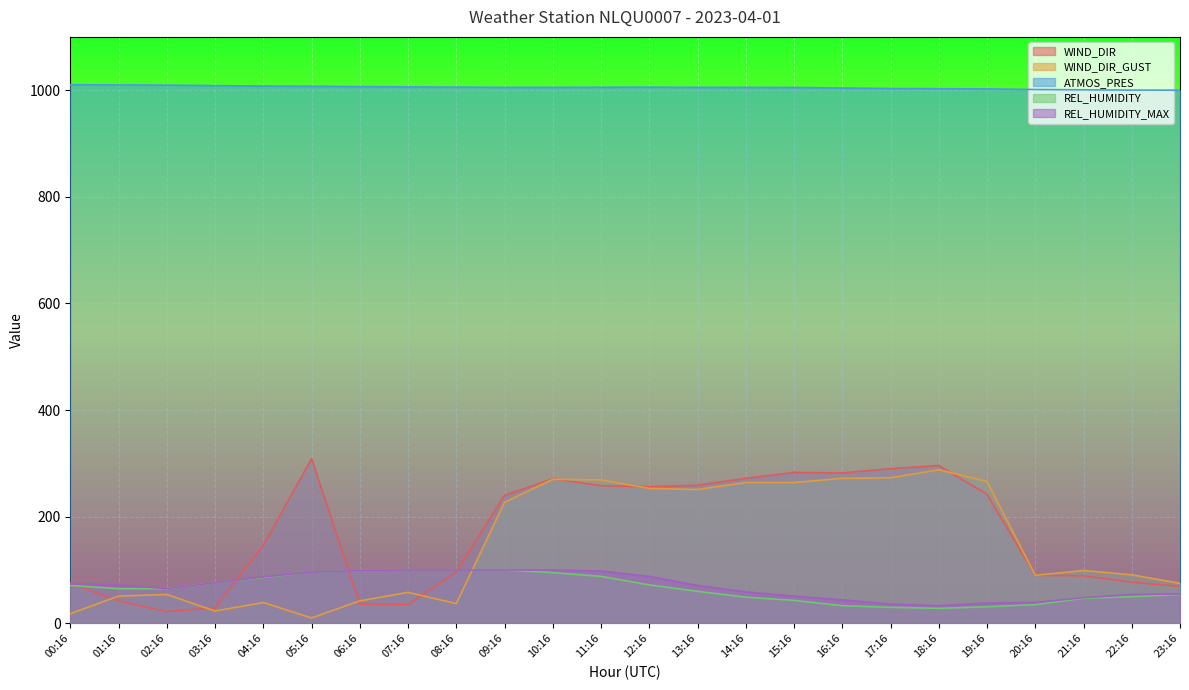

Reading left to right, list all the values displayed in this chart.

WIND_DIR: 00:16=75.0	01:16=42.0	02:16=22.0	03:16=29.0	04:16=146.0	05:16=309.0	06:16=36.0	07:16=35.0	08:16=96.0	09:16=240.0	10:16=271.0	11:16=258.0	12:16=256.0	13:16=259.0	14:16=272.0	15:16=283.0	16:16=282.0	17:16=290.0	18:16=296.0	19:16=242.0	20:16=90.0	21:16=89.0	22:16=77.0	23:16=69.0
WIND_DIR_GUST: 00:16=18.0	01:16=51.0	02:16=54.0	03:16=23.0	04:16=39.0	05:16=10.0	06:16=42.0	07:16=58.0	08:16=37.0	09:16=227.0	10:16=270.0	11:16=269.0	12:16=253.0	13:16=251.0	14:16=264.0	15:16=264.0	16:16=272.0	17:16=273.0	18:16=288.0	19:16=266.0	20:16=90.0	21:16=99.0	22:16=91.0	23:16=75.0
ATMOS_PRES: 00:16=1010.3	01:16=1009.9	02:16=1009.5	03:16=1008.6	04:16=1007.8	05:16=1007.4	06:16=1006.8	07:16=1006.3	08:16=1005.8	09:16=1005.4	10:16=1005.4	11:16=1005.6	12:16=1005.7	13:16=1005.4	14:16=1005.3	15:16=1005.2	16:16=1004.2	17:16=1003.2	18:16=1002.8	19:16=1002.4	20:16=1001.3	21:16=1000.7	22:16=1000.2	23:16=1000.0
REL_HUMIDITY: 00:16=71.0	01:16=65.0	02:16=65.0	03:16=76.0	04:16=86.0	05:16=96.0	06:16=99.0	07:16=100.0	08:16=100.0	09:16=100.0	10:16=95.0	11:16=88.0	12:16=72.0	13:16=60.0	14:16=49.0	15:16=43.0	16:16=33.0	17:16=30.0	18:16=28.0	19:16=31.0	20:16=35.0	21:16=47.0	22:16=50.0	23:16=54.0
REL_HUMIDITY_MAX: 00:16=74.0	01:16=72.0	02:16=65.0	03:16=76.0	04:16=87.0	05:16=96.0	06:16=99.0	07:16=100.0	08:16=100.0	09:16=100.0	10:16=100.0	11:16=98.0	12:16=88.0	13:16=71.0	14:16=59.0	15:16=51.0	16:16=44.0	17:16=36.0	18:16=33.0	19:16=38.0	20:16=39.0	21:16=48.0	22:16=54.0	23:16=55.0